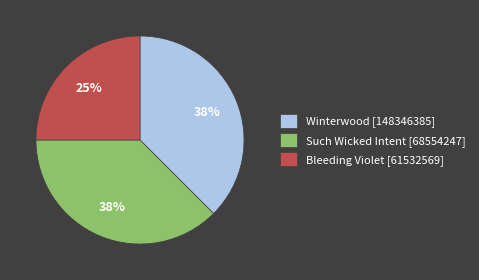

How many slices are in this pie chart?

3